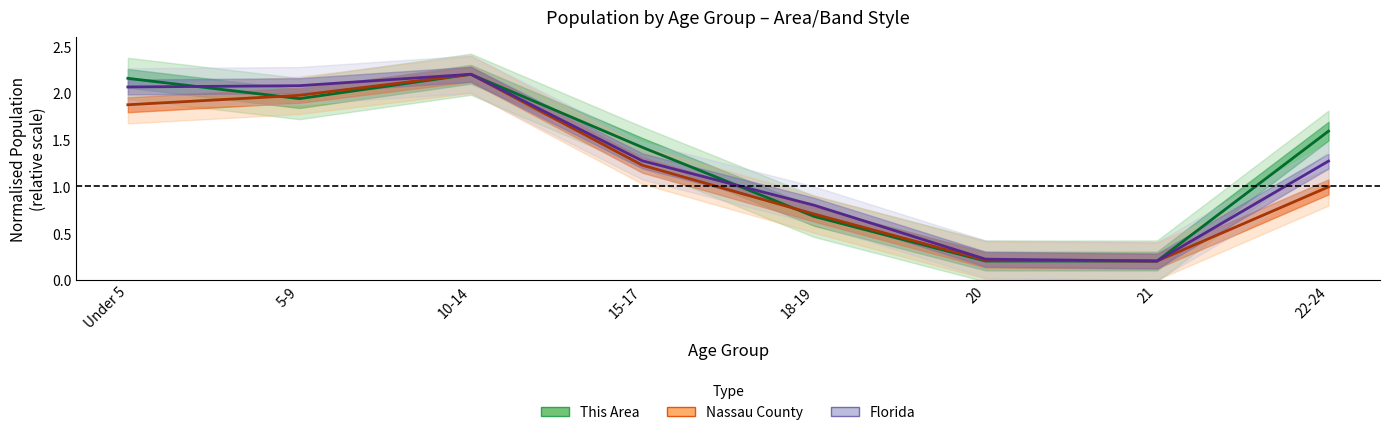

Which series ends up on top after the final intersection of Florida and This Area?

Florida